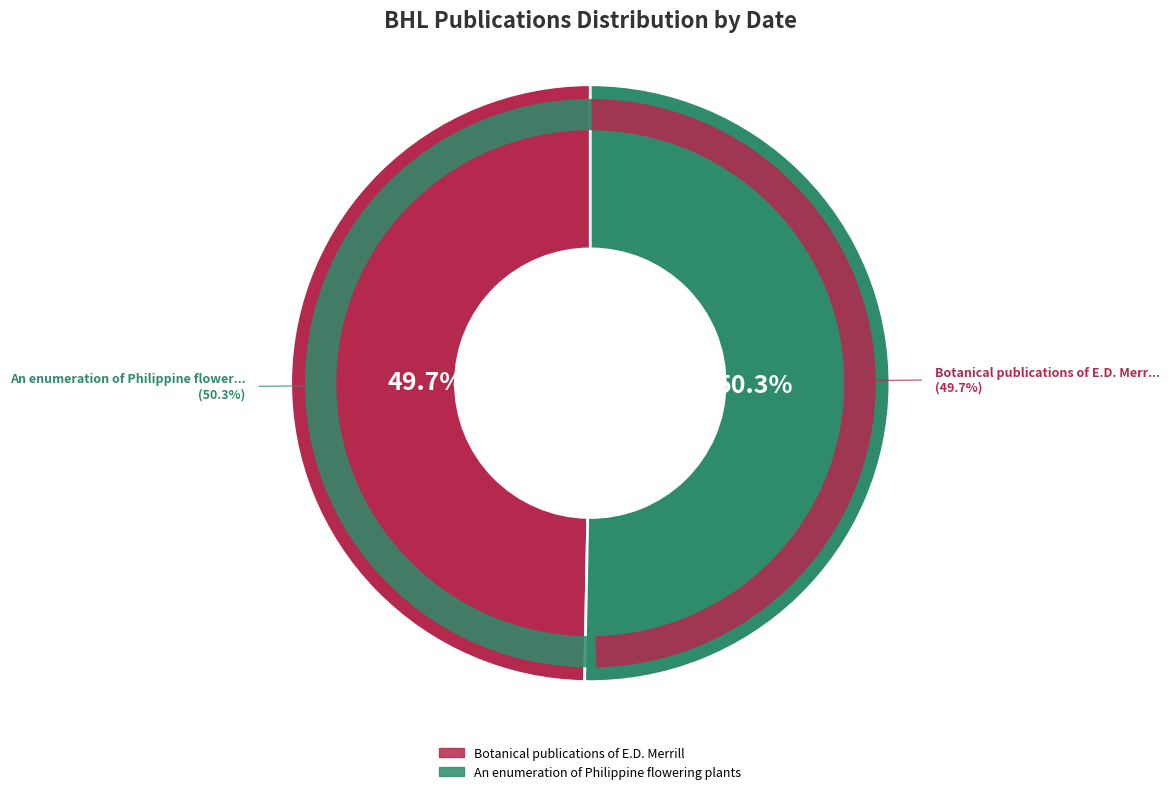

Is it true that Botanical publications of E.D. Merrill is 64% of the pie?

False